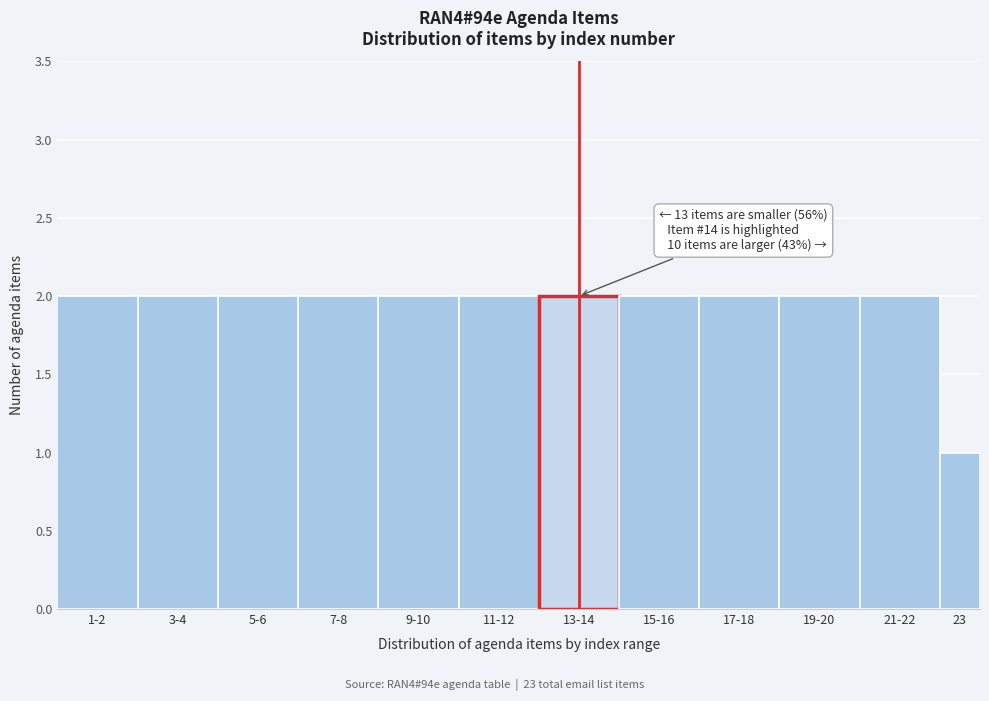

Reading left to right, list all the values displayed in this chart.

2	2	2	2	2	2	2	2	2	2	2	1